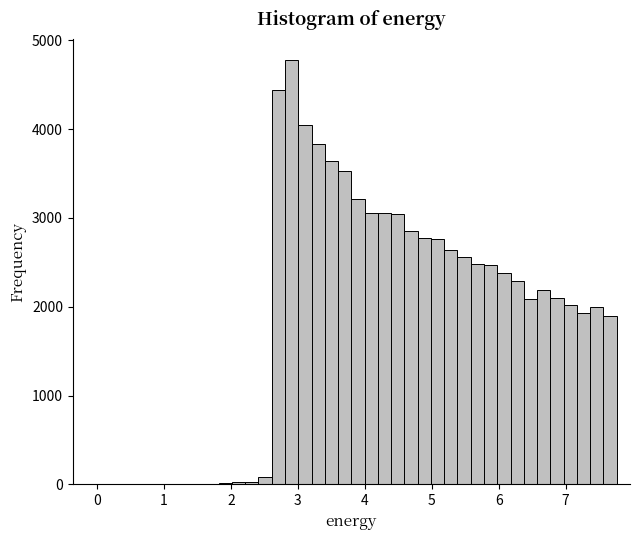

Read against the x-axis, roughly where is the centre of the tallest bar?

2.9